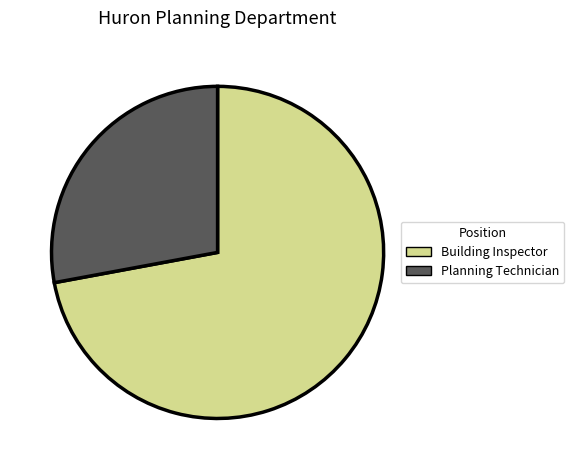

Combined, do Building Inspector and Planning Technician account for over 50%?

Yes